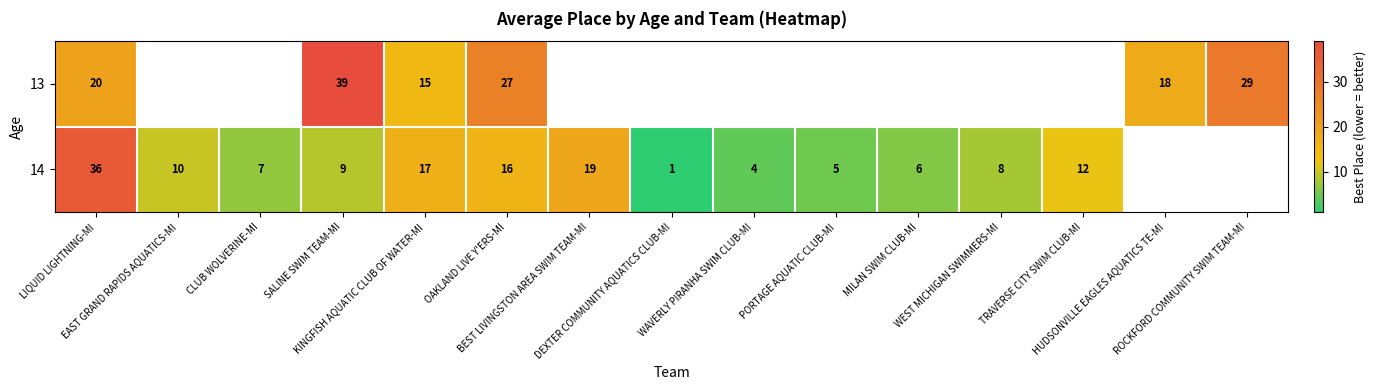

True or false: 14 has a value of 17.0 at KINGFISH AQUATIC CLUB OF WATER-MI.

True